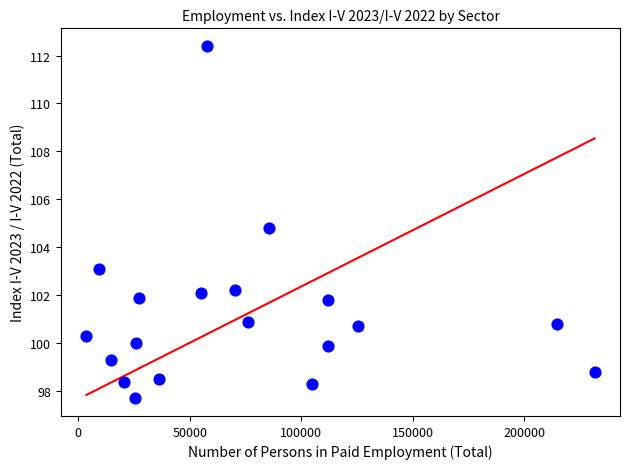

What is the range of X values (max minus min)?

227697.0